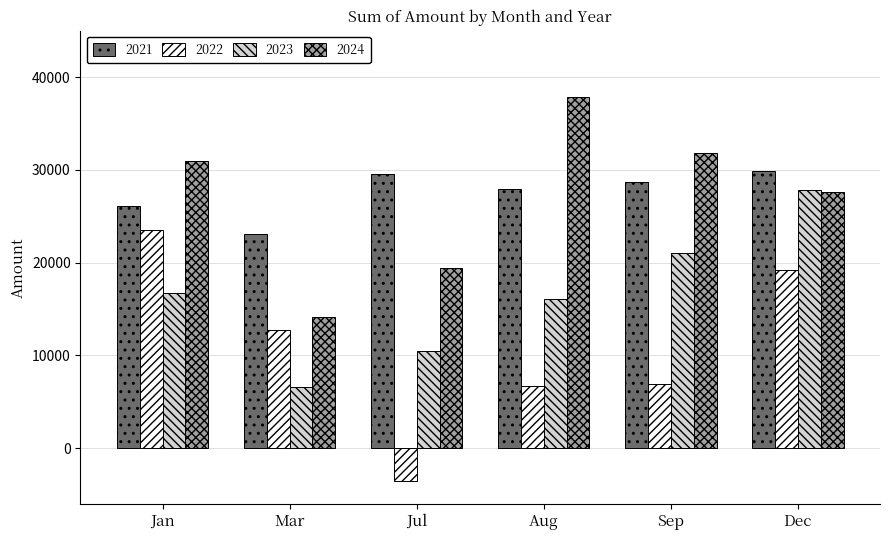

What is the difference between the 2024 values at Sep and Jan?

920.3